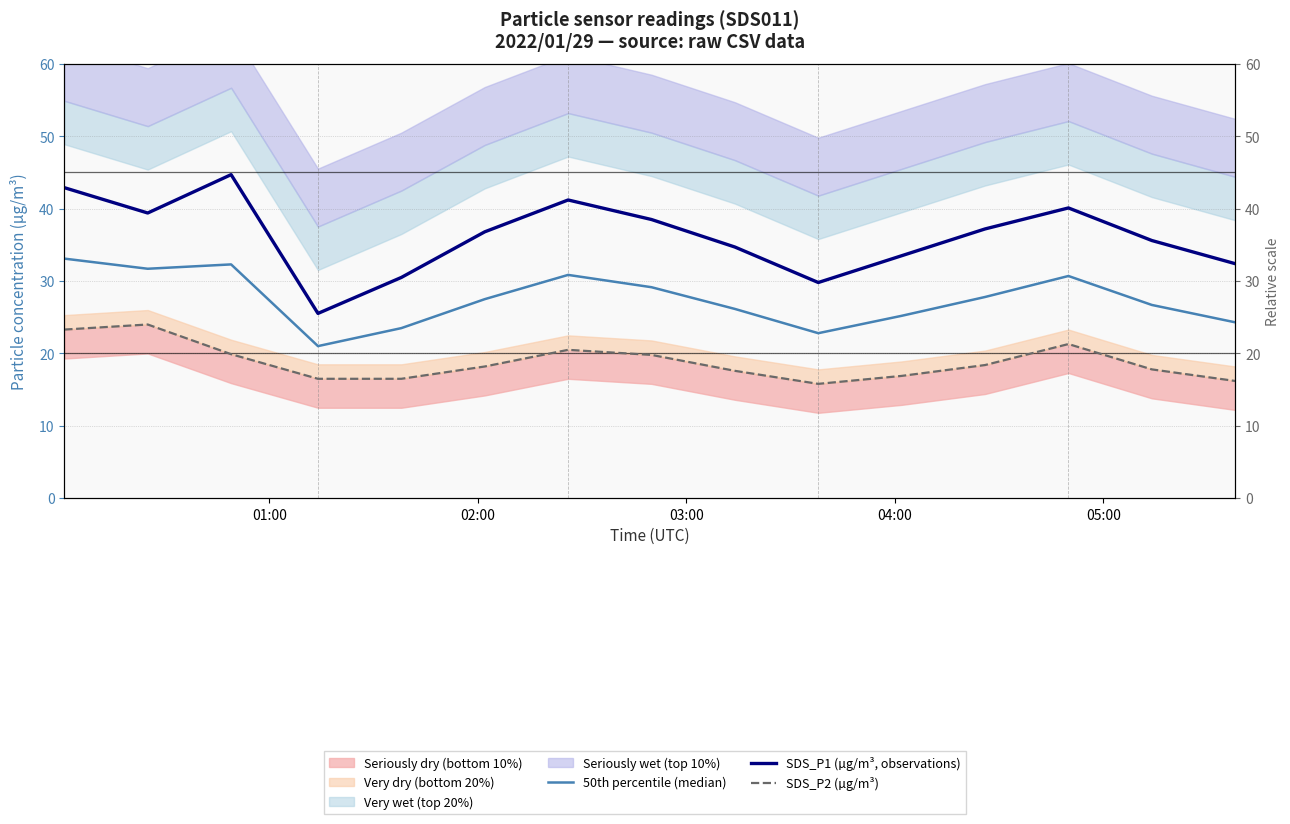

True or false: 50th percentile (median) has more than 0 interior local peaks.

True